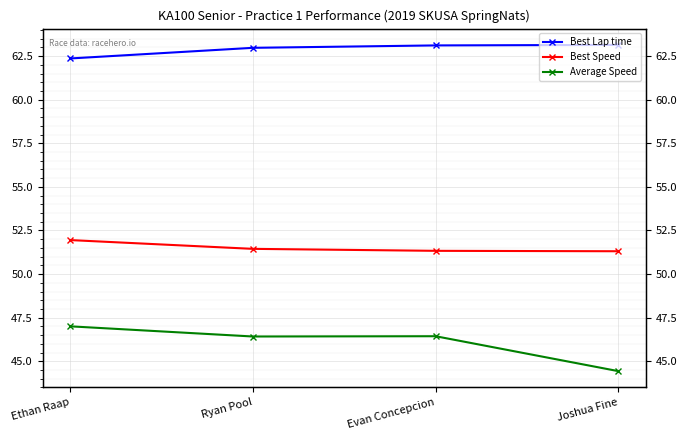

Is the value of Best Lap time at Ryan Pool greater than the value of Best Speed at Ryan Pool?

Yes